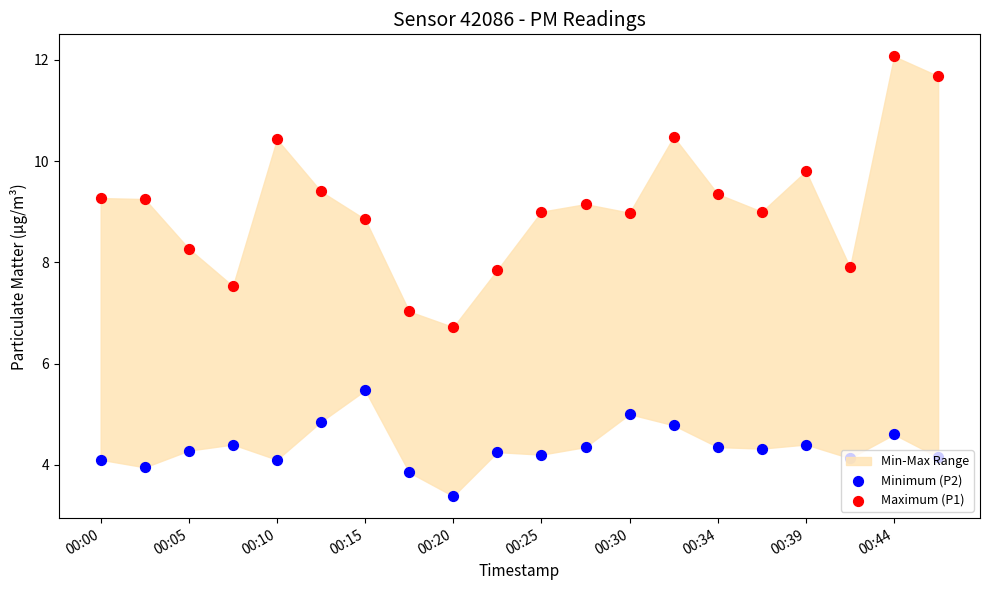

At how many categories does at least one series exceed 6?

20